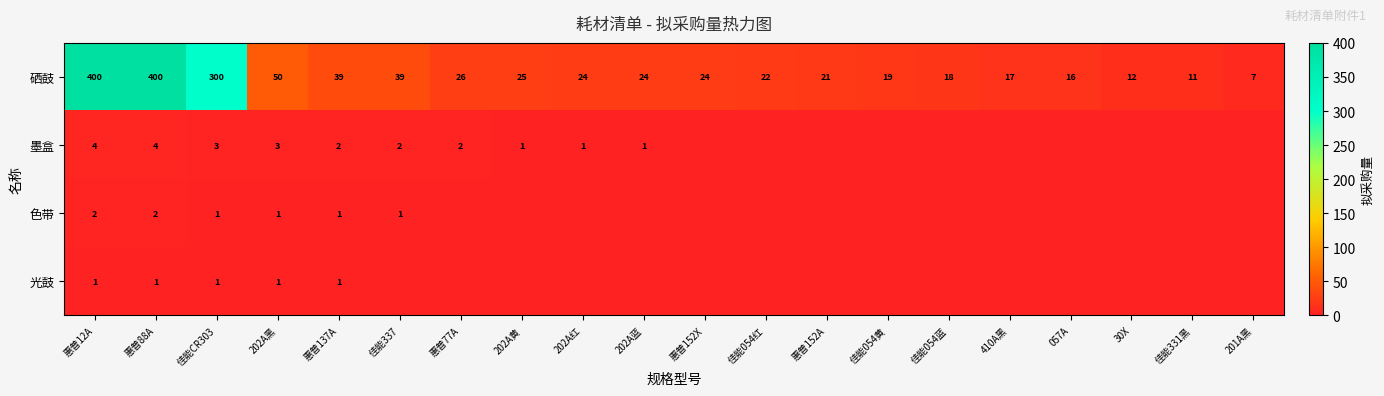

The value of 硒鼓 at 202A蓝 is 8. True or false?

False